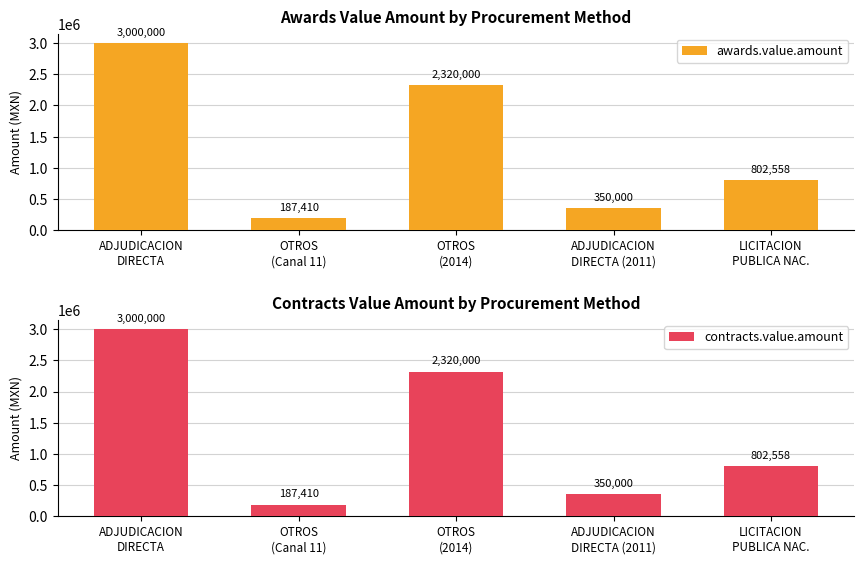

What is the maximum value shown in the chart?

3000000.0